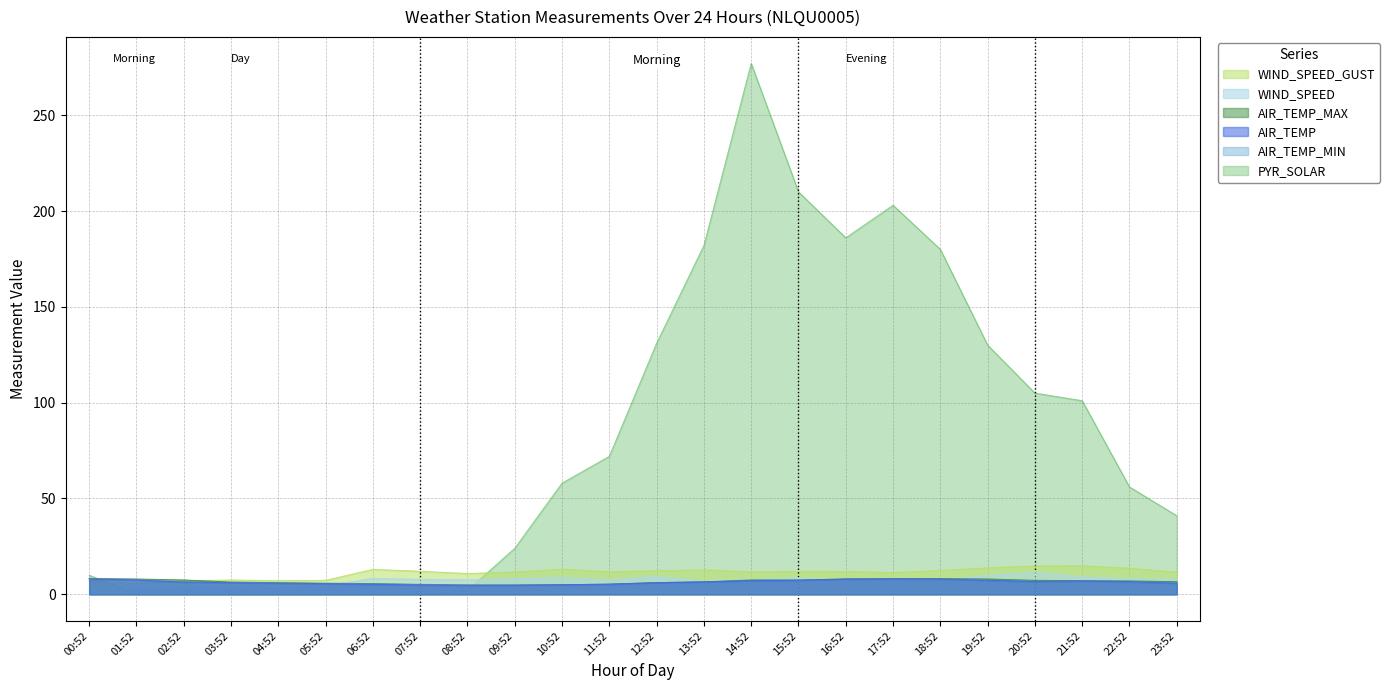

How many data points in WIND_SPEED_GUST are less than 11?

7